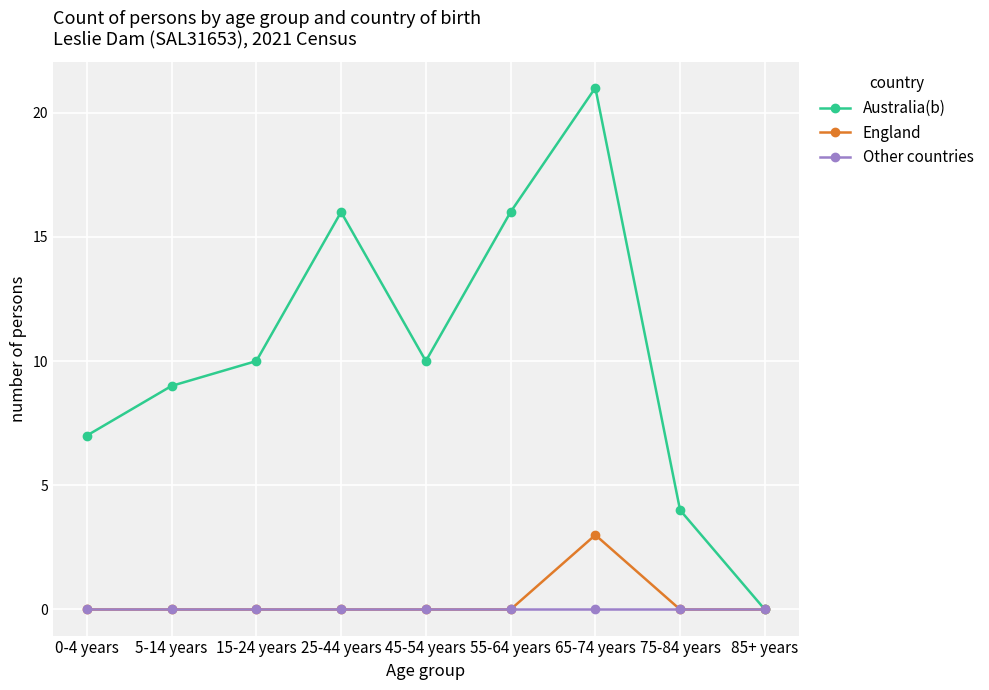

What value does the Australia(b) series have at 0-4 years, to the nearest 10?

10